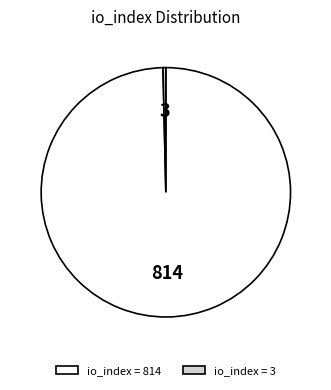

Is there a majority slice in this chart?

Yes